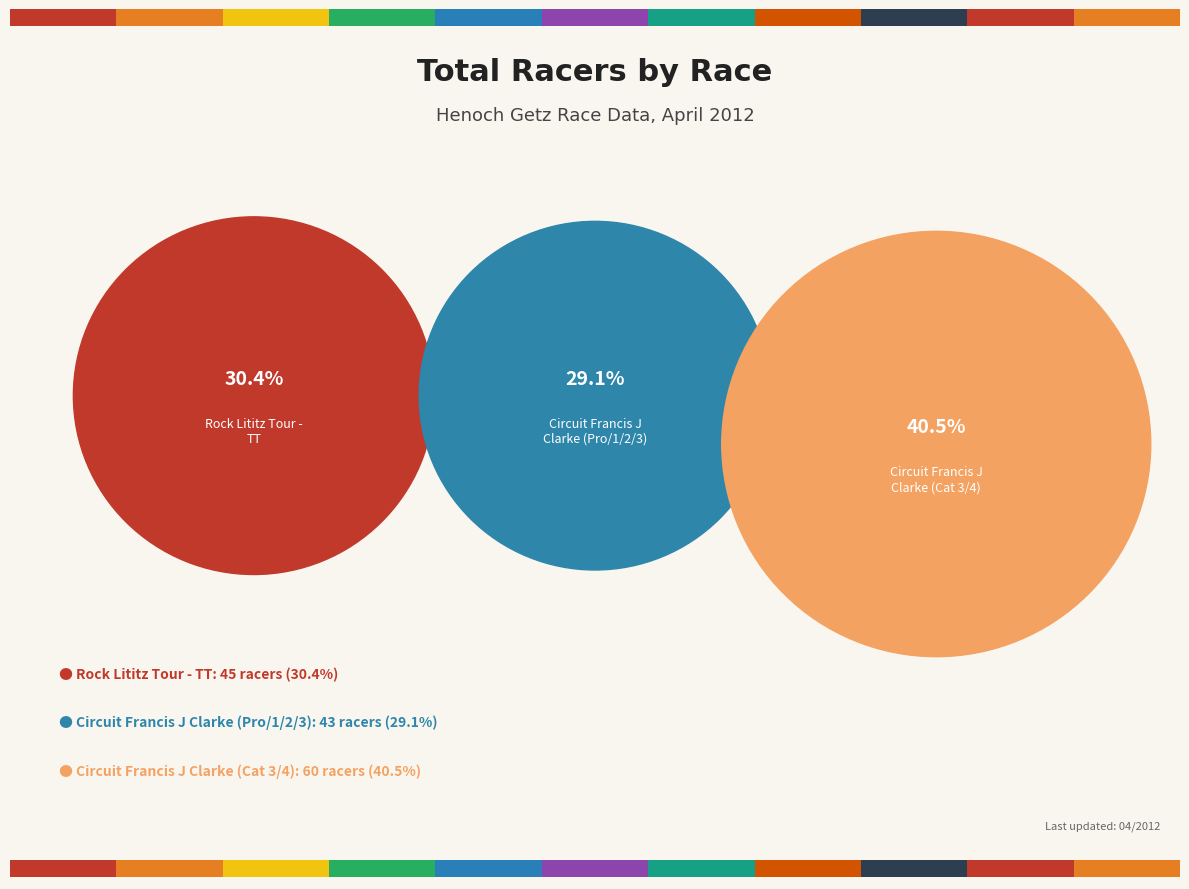

Is Circuit Francis J Clarke (Pro/1/2/3) the majority of the pie?

No